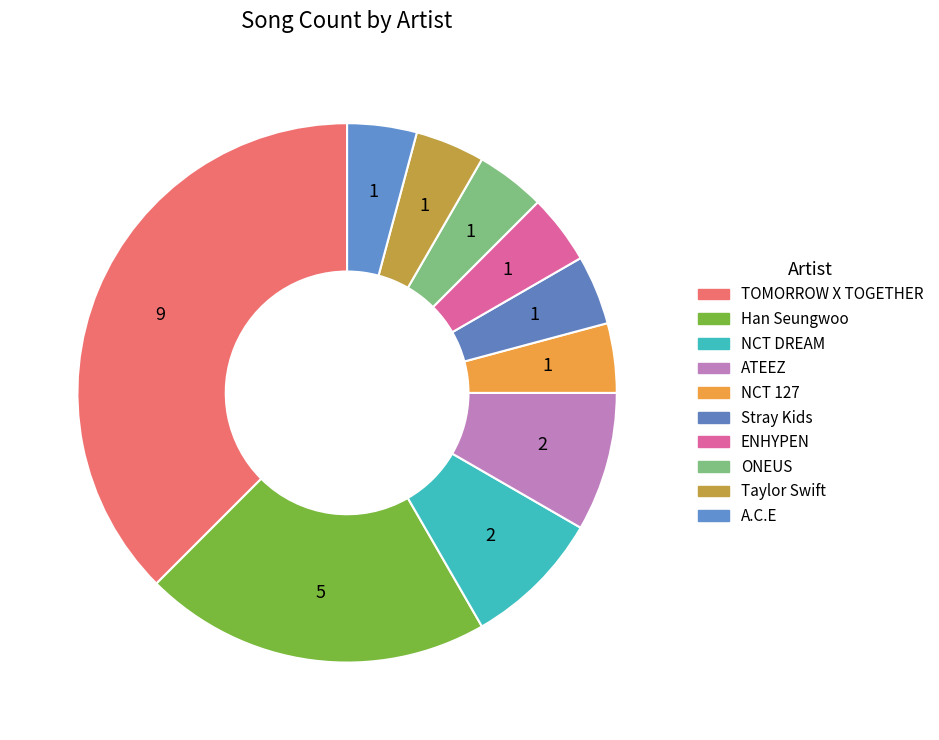

To the nearest percent, what is the difference between the largest and smallest slice percentages?

33%